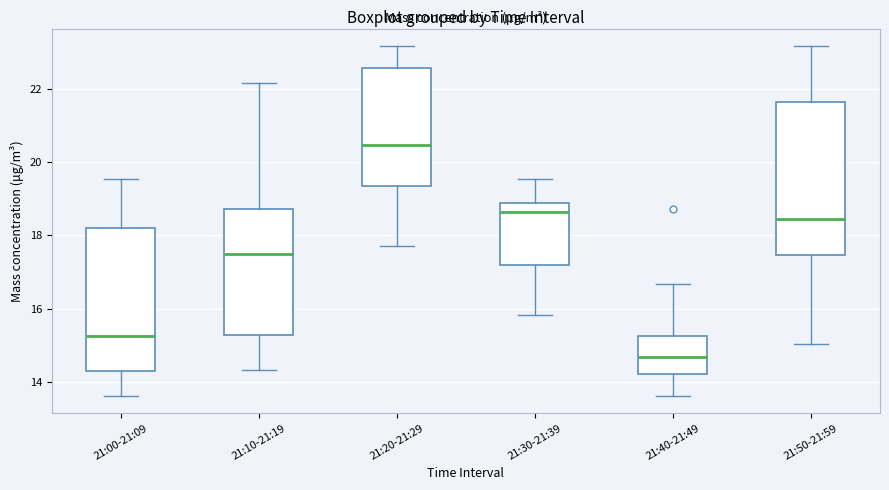

Reading left to right, read every box against the y-axis: the position of its median line, the range the box covers, and the ends of its whiskers. The values are not printed on the chart, so give them approximately, as read against the axis.

21:00-21:09: median 15.2, box 14.2 to 18.2, whiskers 13.6 to 19.6
21:10-21:19: median 17.4, box 15.2 to 18.8, whiskers 14.4 to 22.2
21:20-21:29: median 20.4, box 19.4 to 22.6, whiskers 17.8 to 23.2
21:30-21:39: median 18.6, box 17.2 to 18.8, whiskers 15.8 to 19.6
21:40-21:49: median 14.6, box 14.2 to 15.2, whiskers 13.6 to 16.6
21:50-21:59: median 18.4, box 17.4 to 21.6, whiskers 15.0 to 23.2